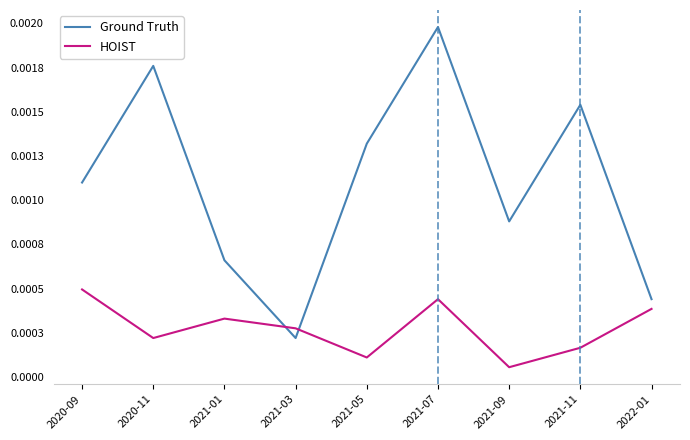

What is the label of the 6th point from the left?

2021-07